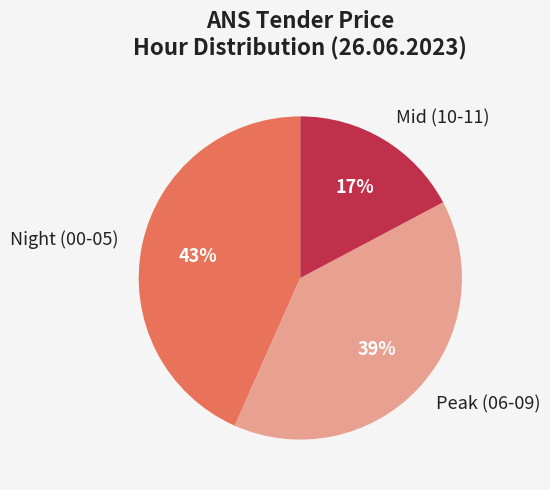

Is there any slice that represents more than half of the pie?

No